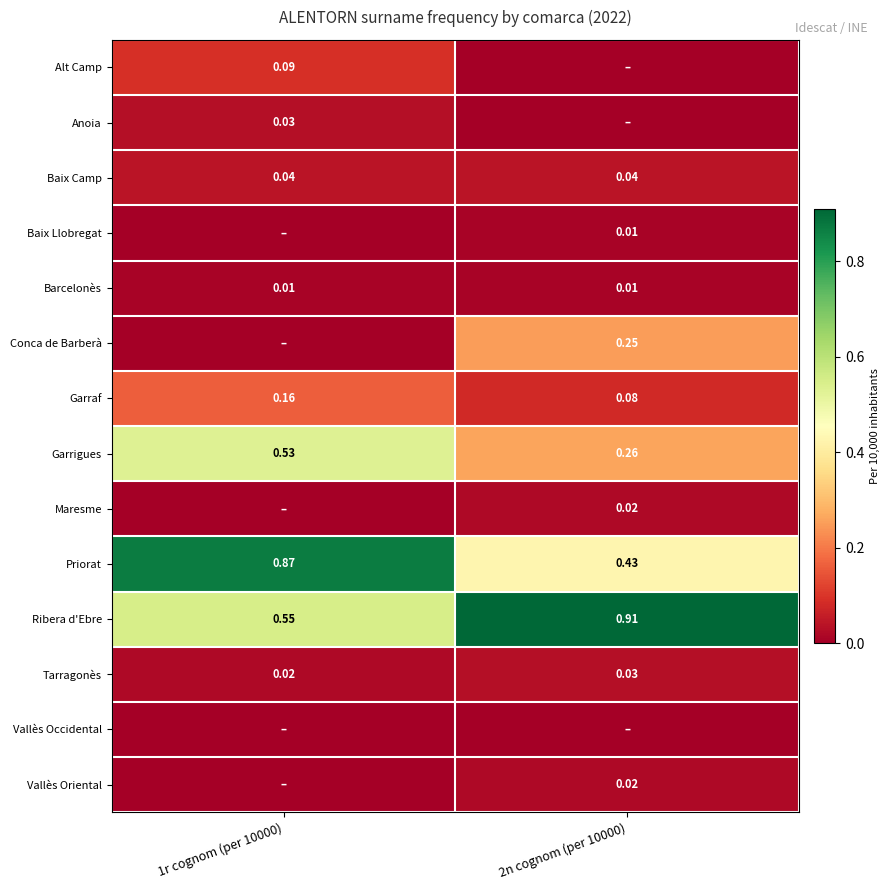

Is the value of Conca de Barberà at 2n cognom (per 10000) greater than the value of Anoia at 1r cognom (per 10000)?

Yes